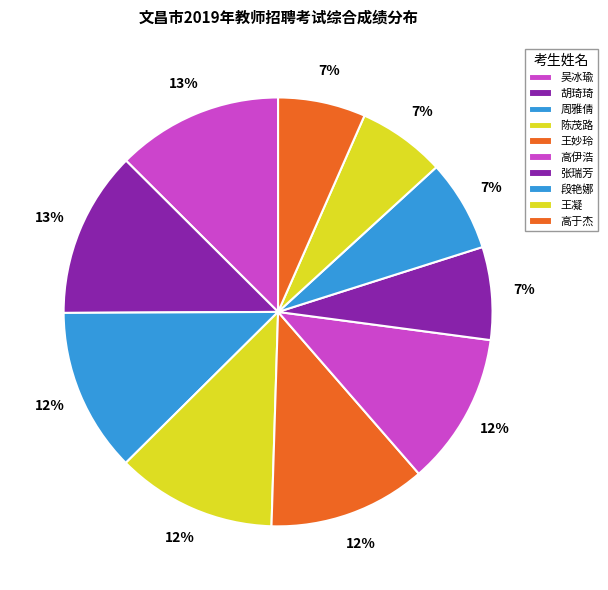

Which slice is the smallest?

高于杰